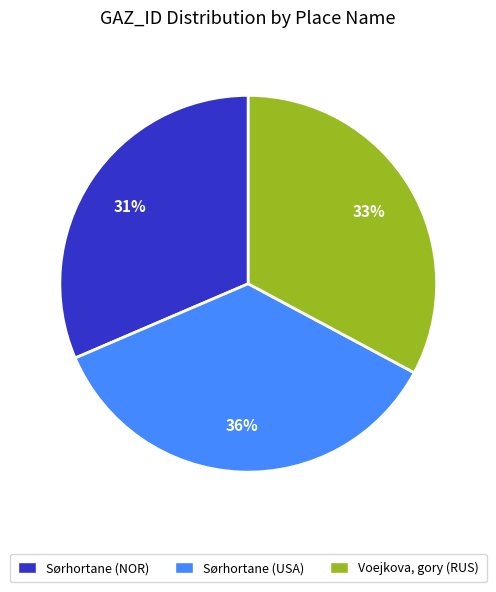

Which slice is the largest?

Sørhortane (USA)